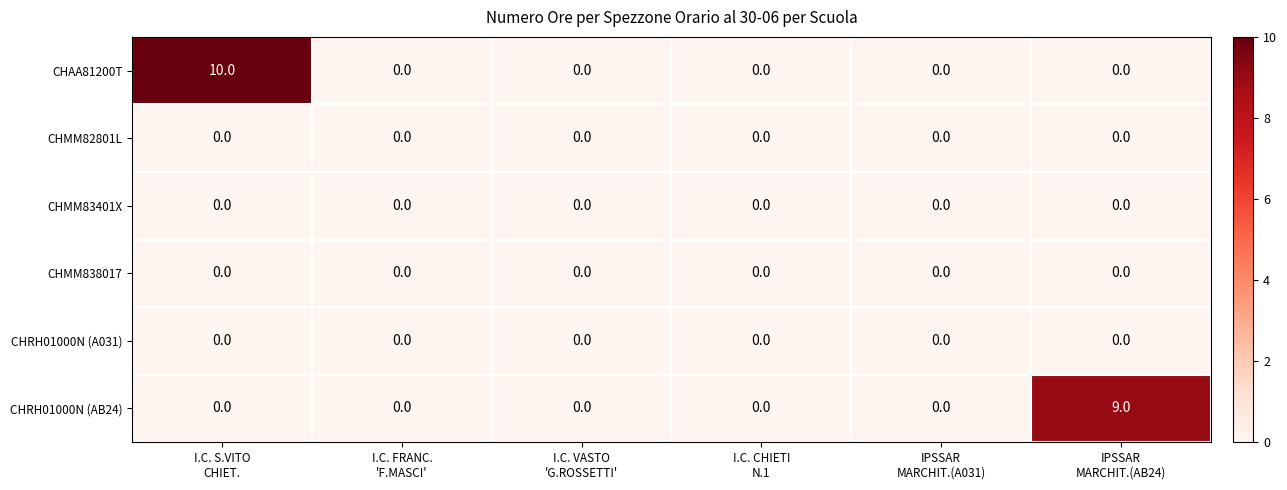

At which category is the sum across all series the highest?

I.C. S.VITO
CHIET.